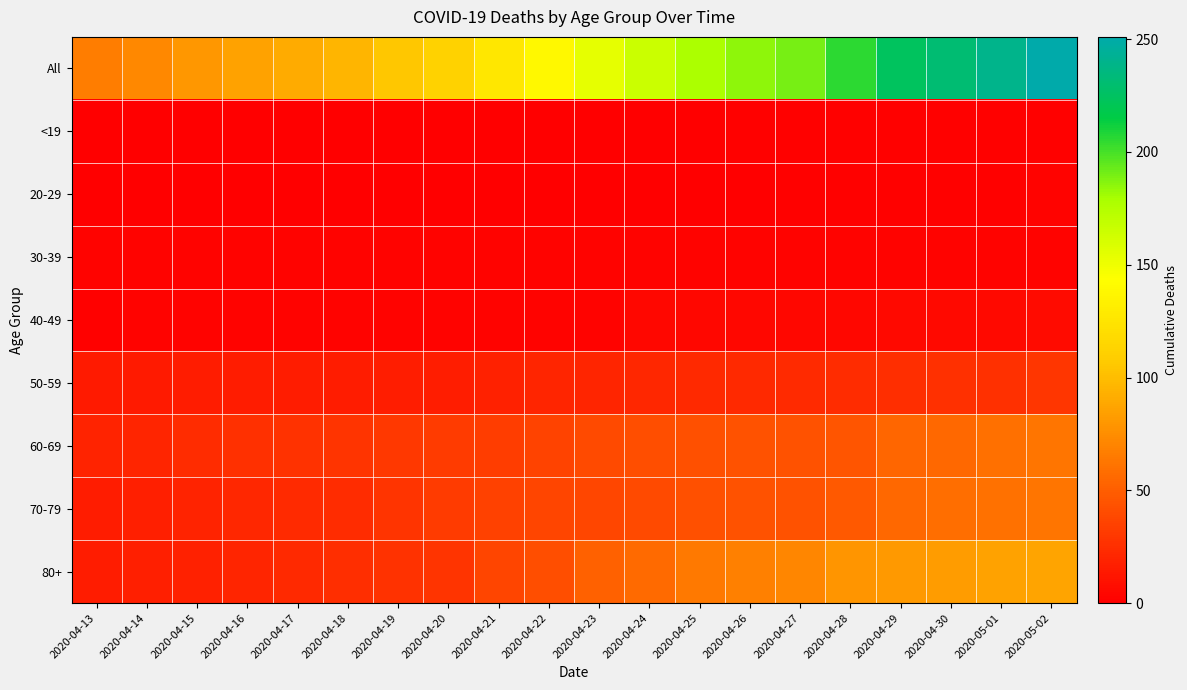

Between 2020-05-01 and 2020-04-24, which is larger?

2020-05-01